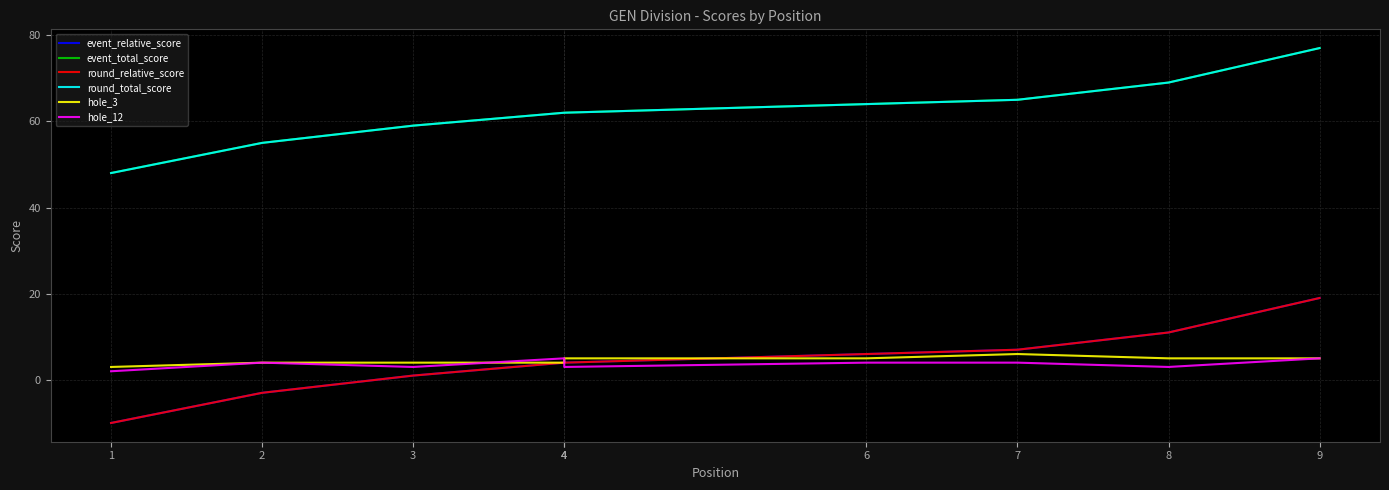

At which label is round_relative_score closest to 4?

4